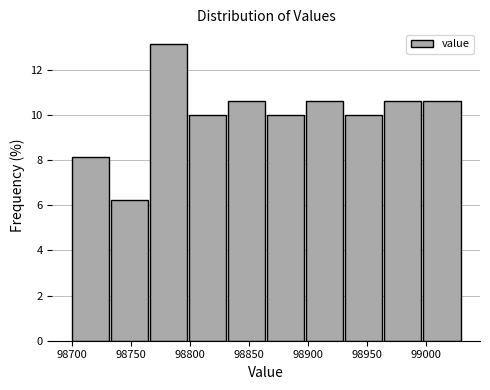

Which range on the x-axis has the tallest bar?

98765 to 98800